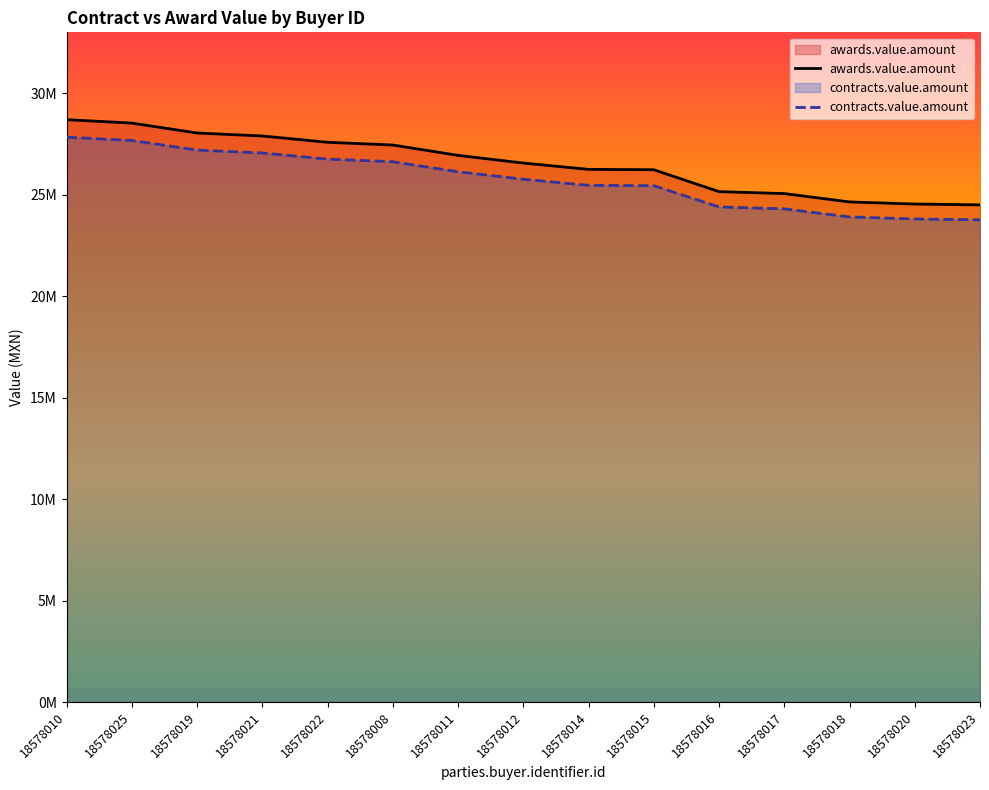

Reading right to left, extract all data points from this chart.

awards.value.amount: 18578023=24507343.2	18578020=24549538.3	18578018=24652333.2	18578017=25063909.4	18578016=25160363.6	18578015=26239849.9	18578014=26258400.0	18578012=26569454.2	18578011=26948210.4	18578008=27458087.7	18578022=27593100.0	18578021=27904060.4	18578019=28050250.0	18578025=28539618.8	18578010=28707124.0
contracts.value.amount: 18578023=23772122.9	18578020=23813052.1	18578018=23912763.2	18578017=24311992.1	18578016=24405552.7	18578015=25452654.4	18578014=25470648.0	18578012=25772370.6	18578011=26139764.0	18578008=26634345.1	18578022=26765307.0	18578021=27066938.6	18578019=27208742.5	18578025=27683430.2	18578010=27845910.3